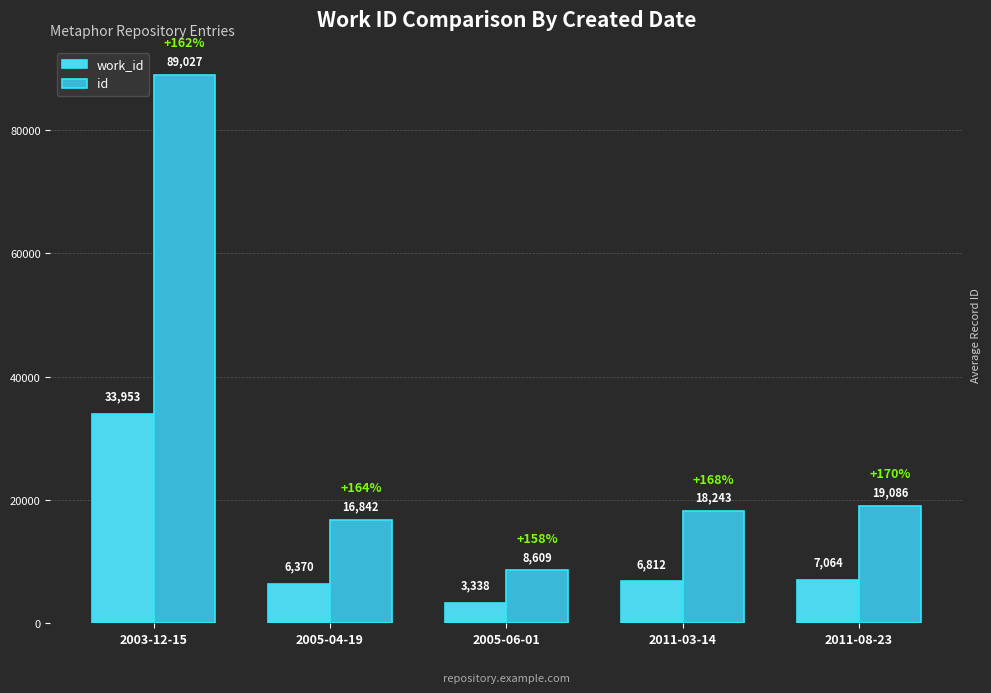

What are all the series names shown in the legend?

work_id, id